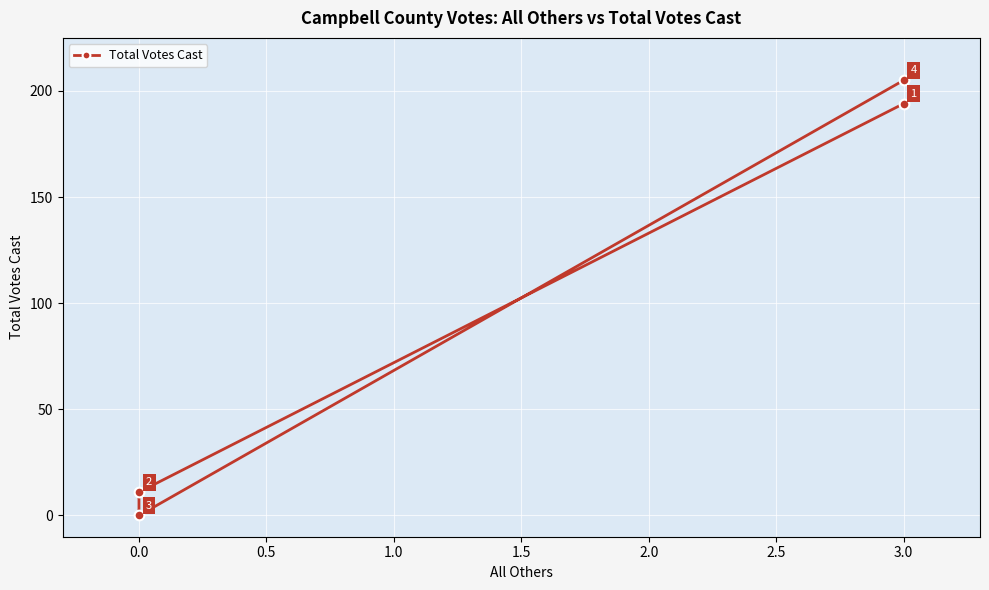

Reading right to left, list all the values displayed in this chart.

205	0	11	194